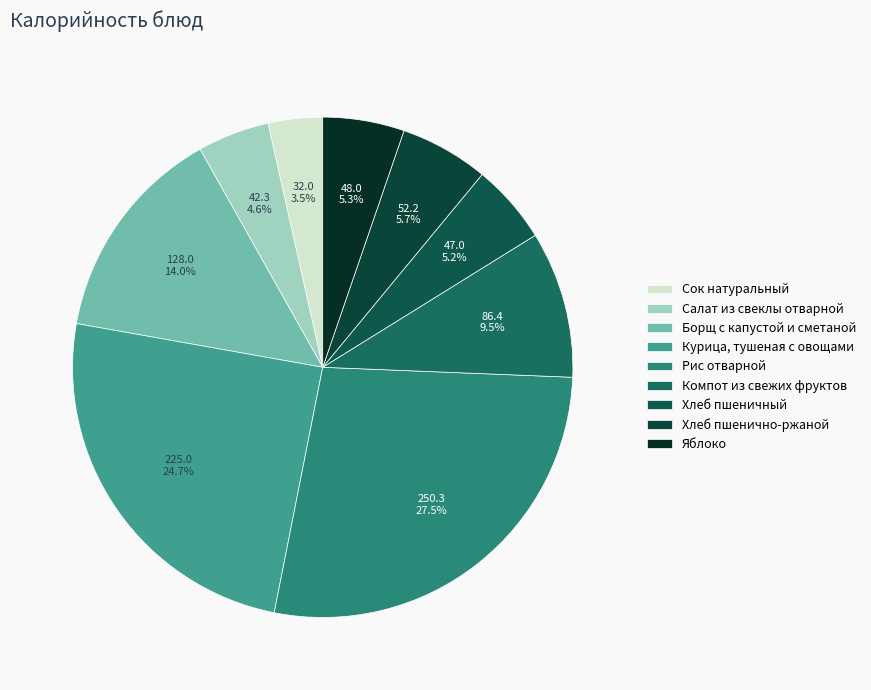

Does any single category account for the majority?

No